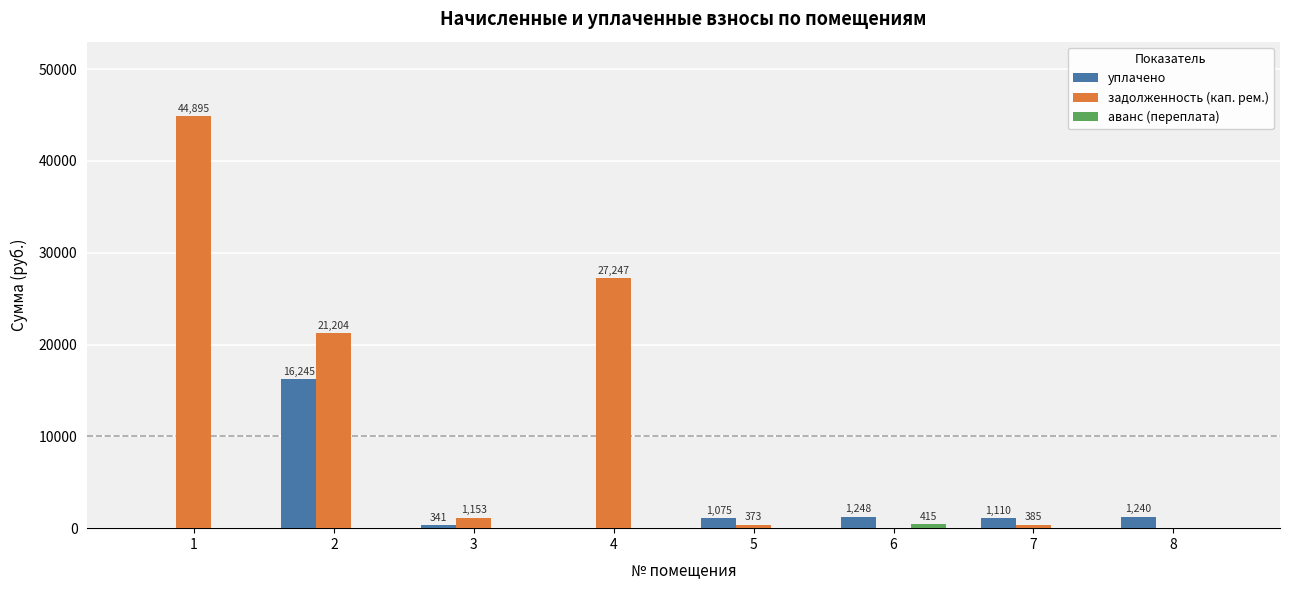

Which series changed the most between 7 and 8?

задолженность (кап. рем.)